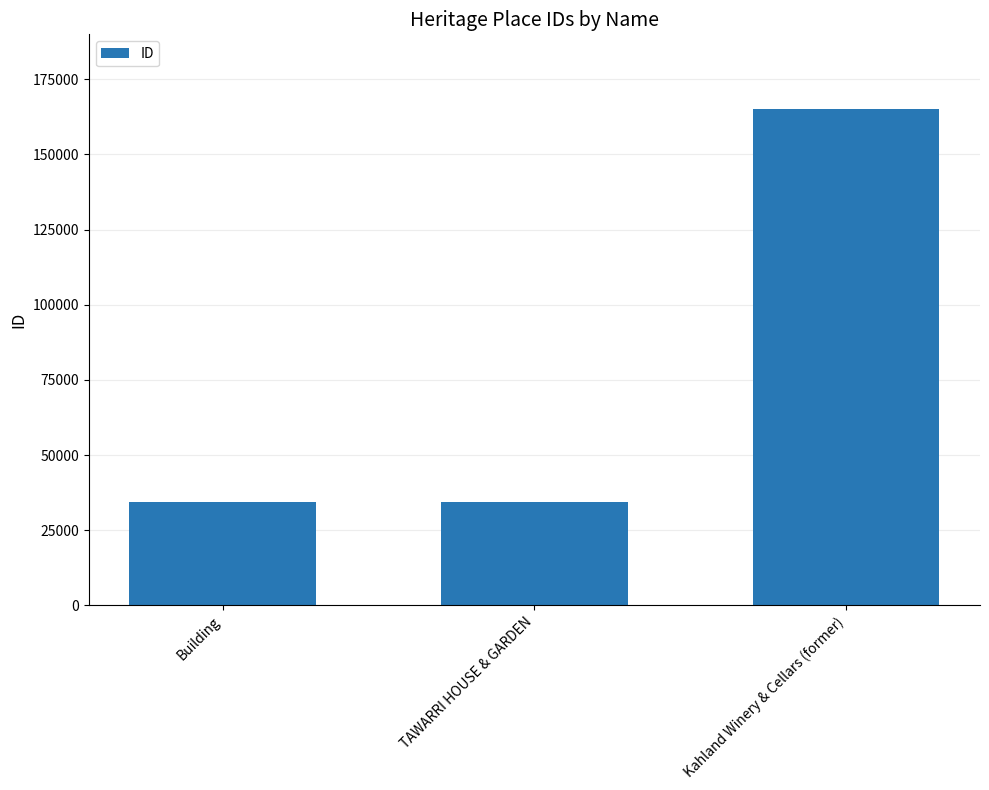

Count the number of categories in the chart.

3